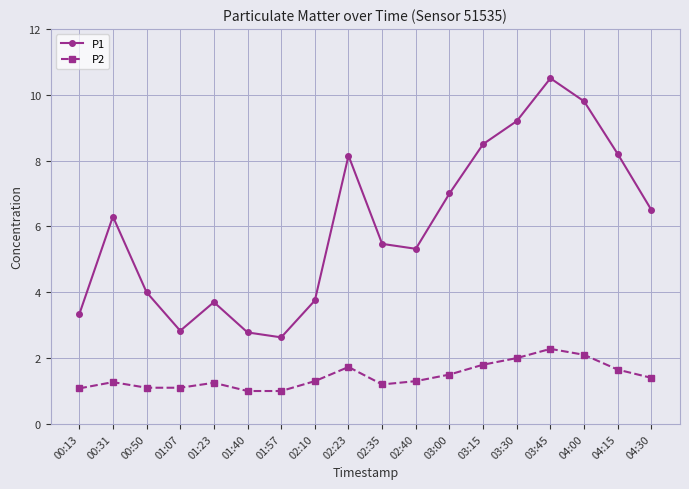

What position from the left is 04:15?

17